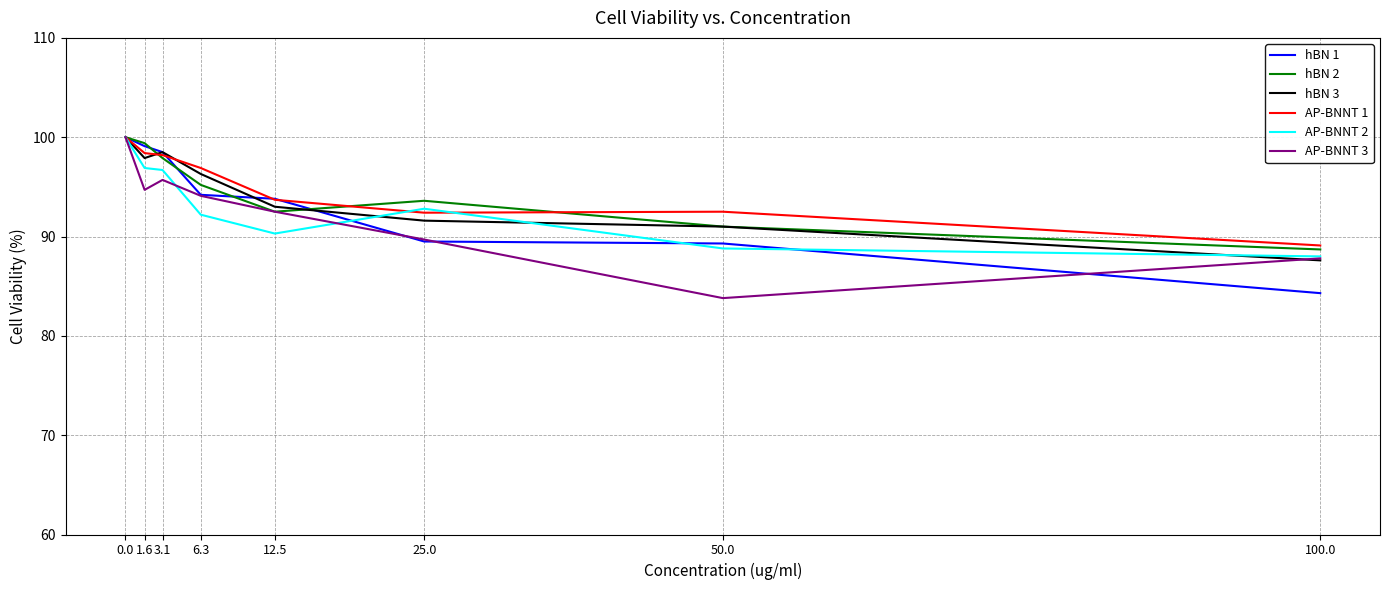

What position from the left is 0.0?

1